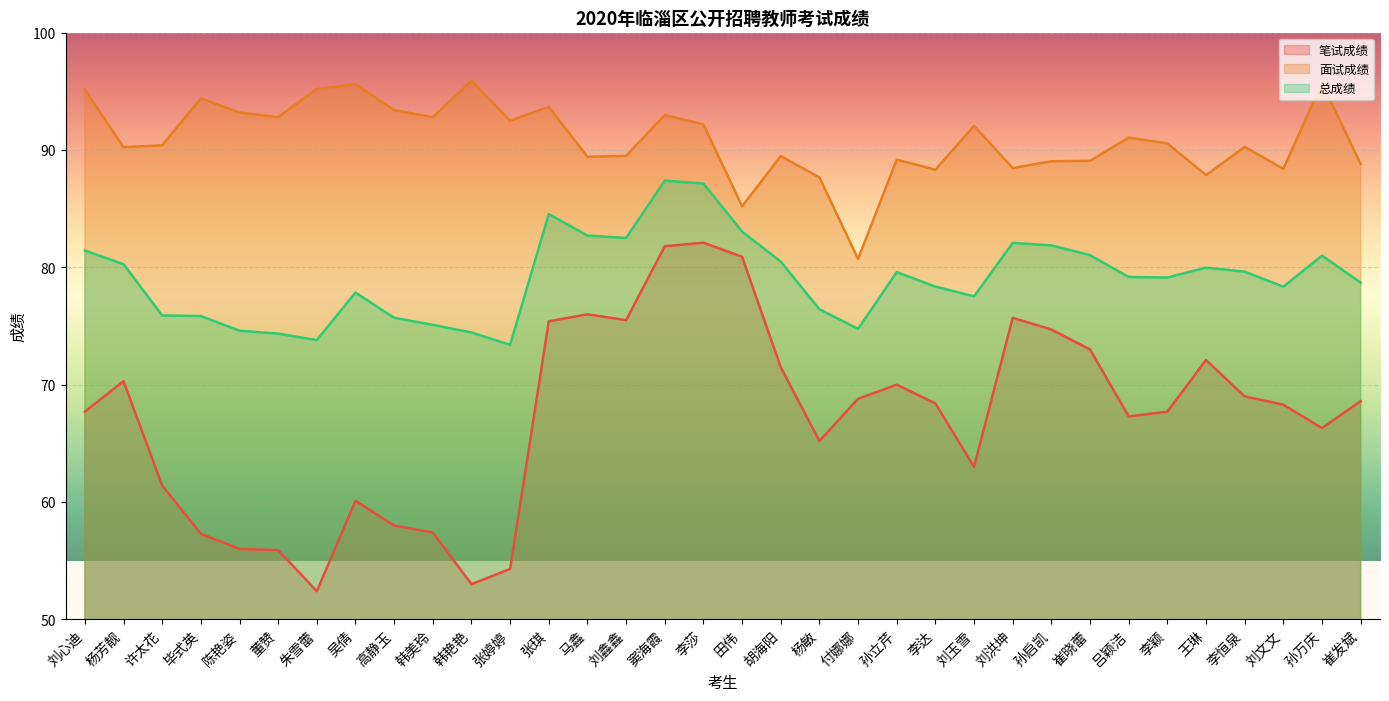

How many lines are shown in the chart?

3